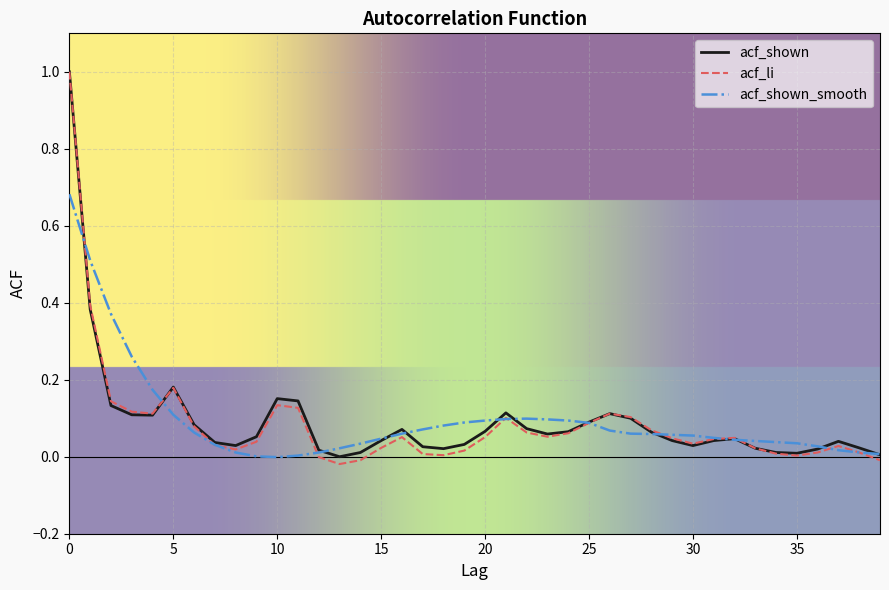

Which series has the largest range (max minus min)?

acf_li